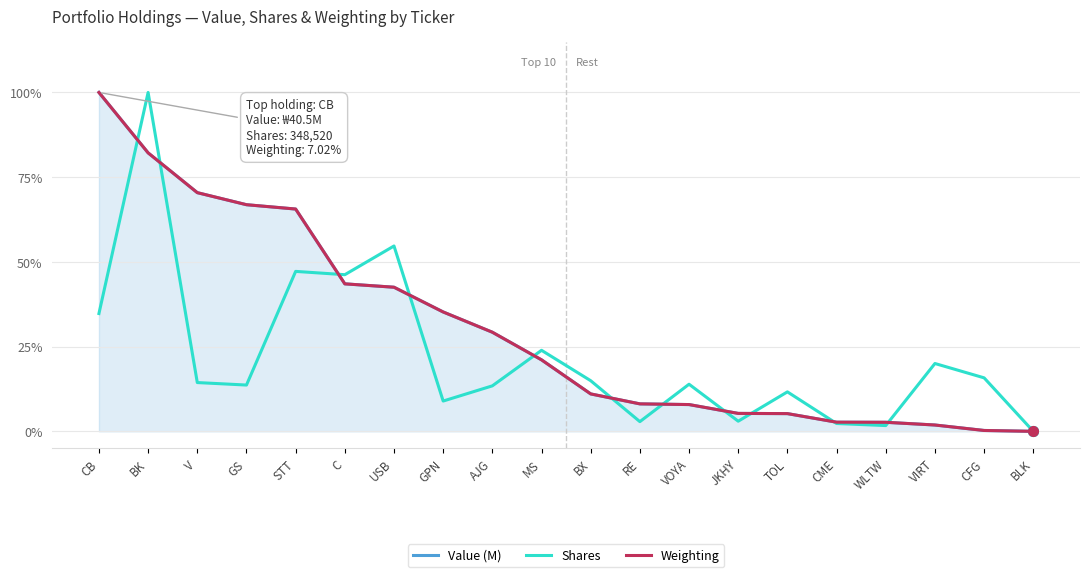

Does the chart have visible grid lines?

Yes